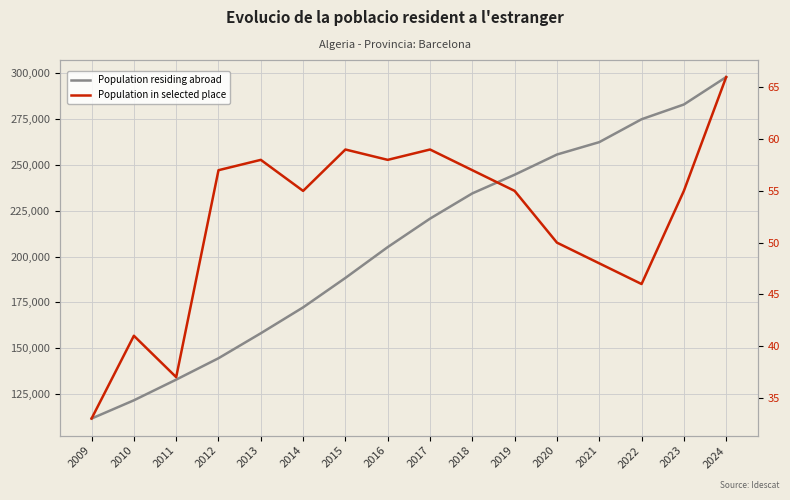

How many categories are shown in the chart?

16